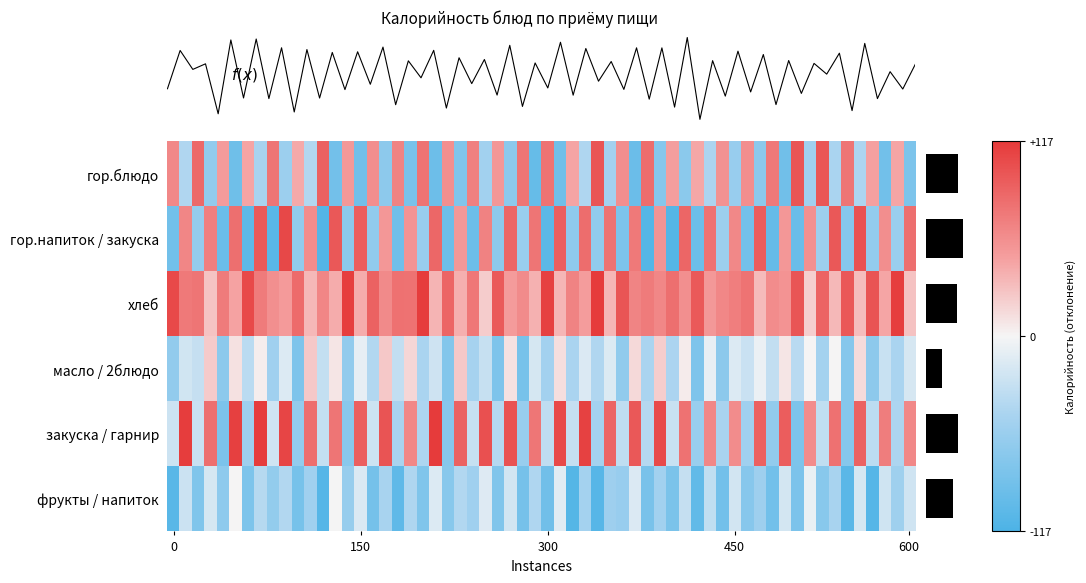

True or false: Завтрак has a value of 30.0 at 1.

False